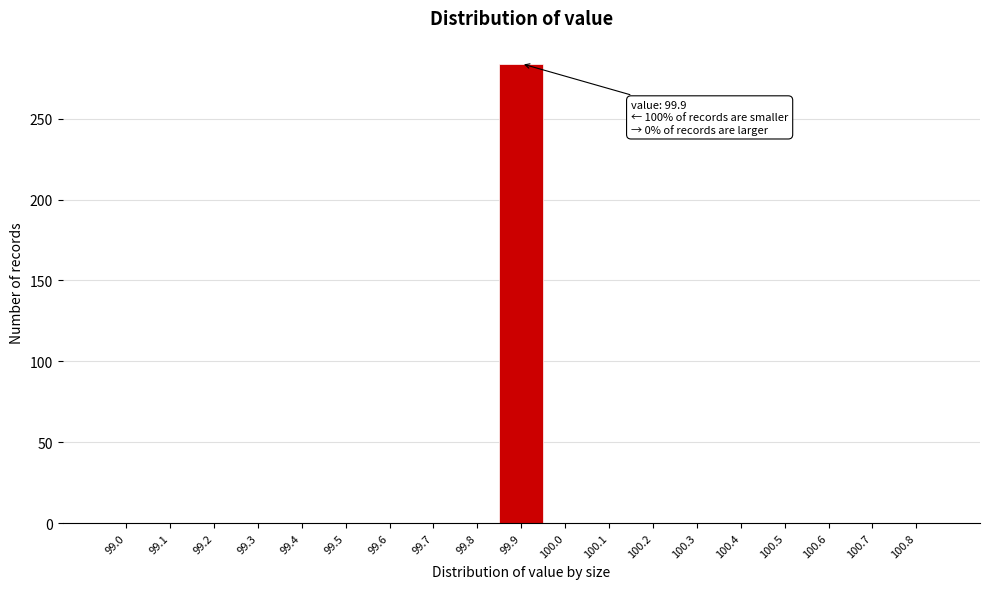

Reading left to right, what are all the values shown in this chart?

99.0=0	99.1=0	99.2=0	99.3=0	99.4=0	99.5=0	99.6=0	99.7=0	99.8=0	99.9=284	100.0=0	100.1=0	100.2=0	100.3=0	100.4=0	100.5=0	100.6=0	100.7=0	100.8=0